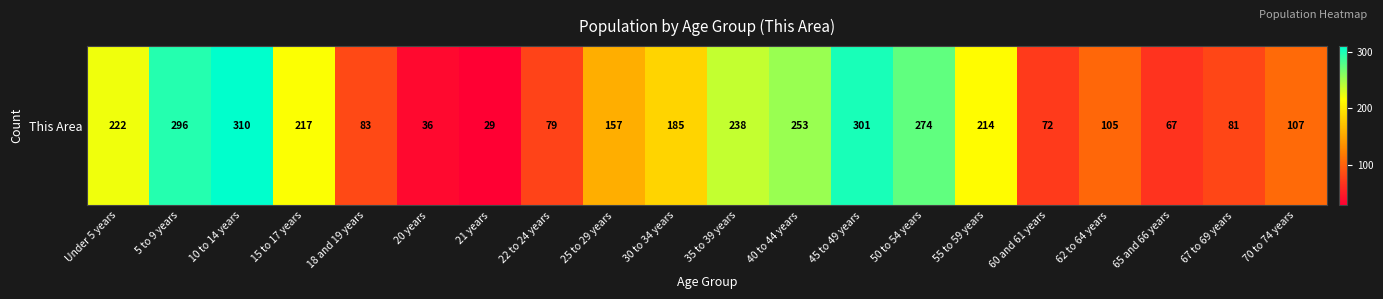

Reading left to right, transcribe all the data shown in this chart.

Under 5 years=222	5 to 9 years=296	10 to 14 years=310	15 to 17 years=217	18 and 19 years=83	20 years=36	21 years=29	22 to 24 years=79	25 to 29 years=157	30 to 34 years=185	35 to 39 years=238	40 to 44 years=253	45 to 49 years=301	50 to 54 years=274	55 to 59 years=214	60 and 61 years=72	62 to 64 years=105	65 and 66 years=67	67 to 69 years=81	70 to 74 years=107